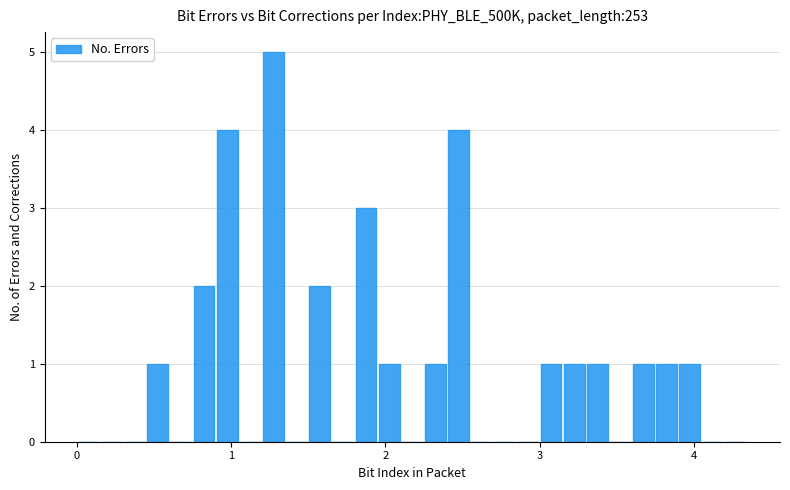

Read against the x-axis, roughly where is the centre of the tallest bar?

1.3